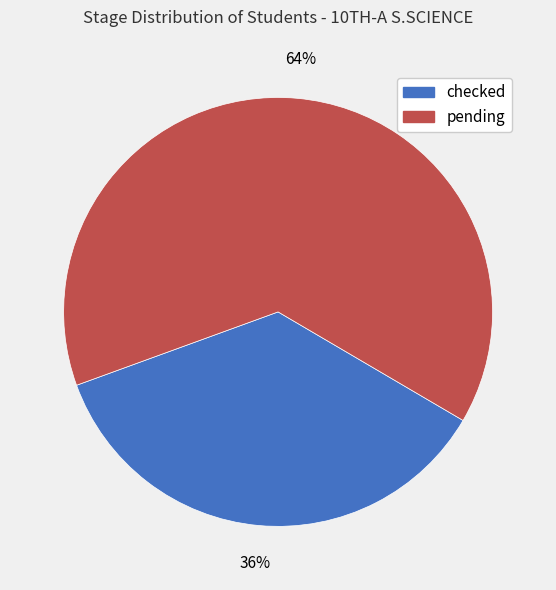

True or false: checked accounts for 24% of the total.

False